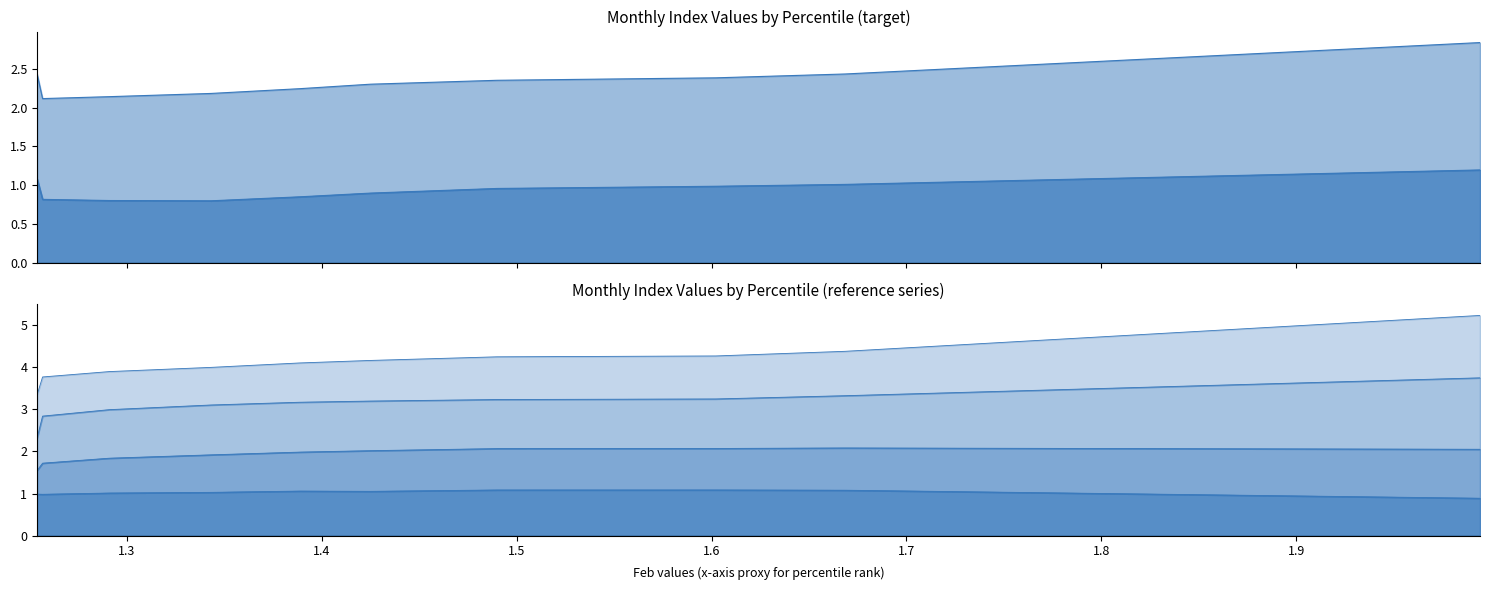

What is the value of the Apr point at the 5th from the left?

1.1